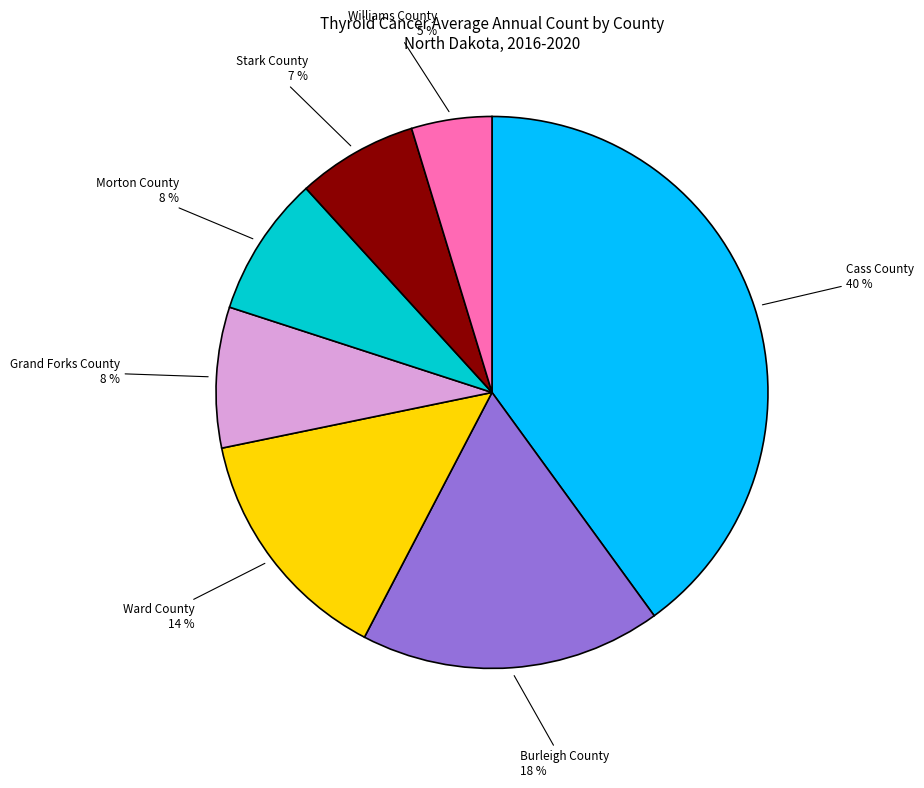

Is there a majority slice in this chart?

No